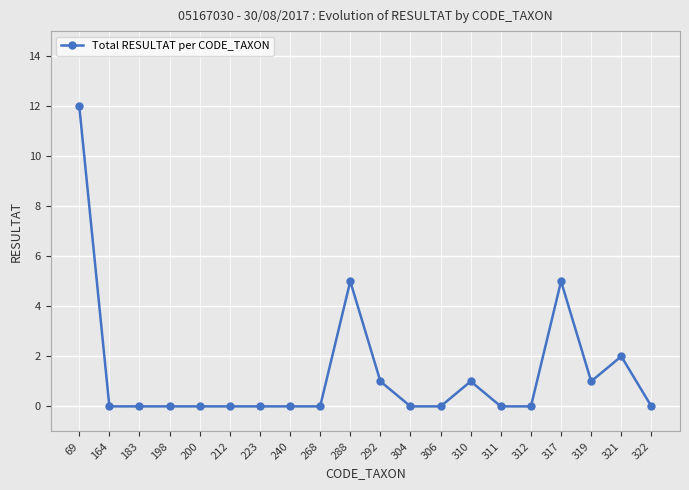

True or false: the data has more than 0 interior local peaks.

True